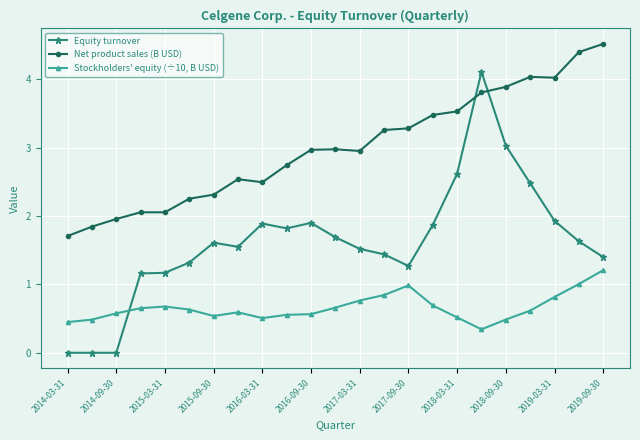

True or false: Stockholders' equity (÷10, B USD) has more than 0 interior local peaks.

True